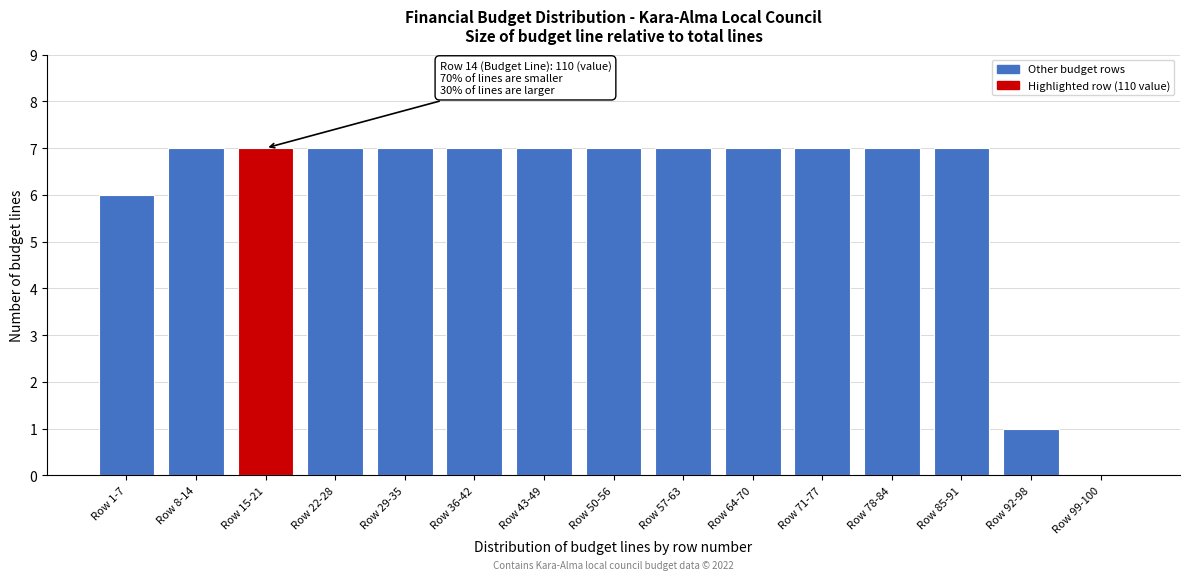

Reading right to left, what are all the values shown in this chart?

Row 99-100=0	Row 92-98=1	Row 85-91=7	Row 78-84=7	Row 71-77=7	Row 64-70=7	Row 57-63=7	Row 50-56=7	Row 43-49=7	Row 36-42=7	Row 29-35=7	Row 22-28=7	Row 15-21=7	Row 8-14=7	Row 1-7=6